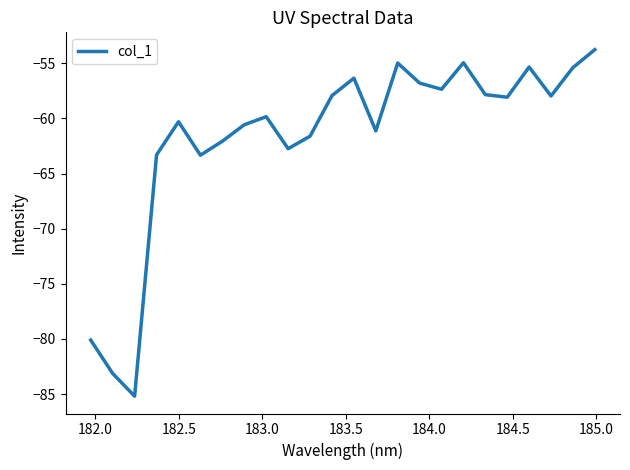

How many lines are shown in the chart?

1